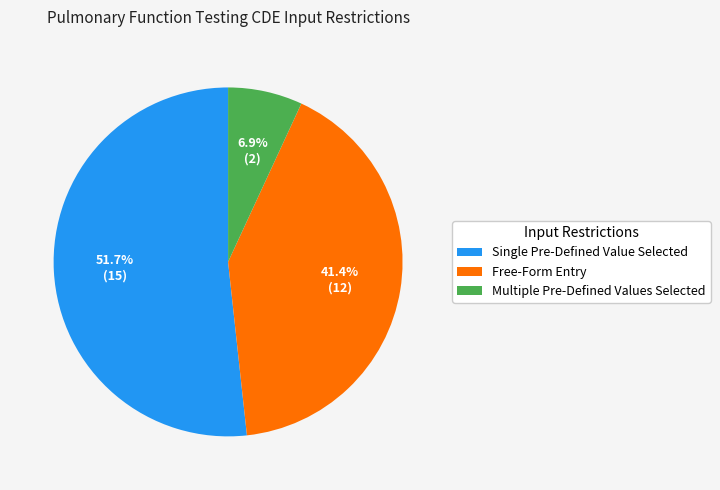

To the nearest percent, what portion does Free-Form Entry represent?

41%